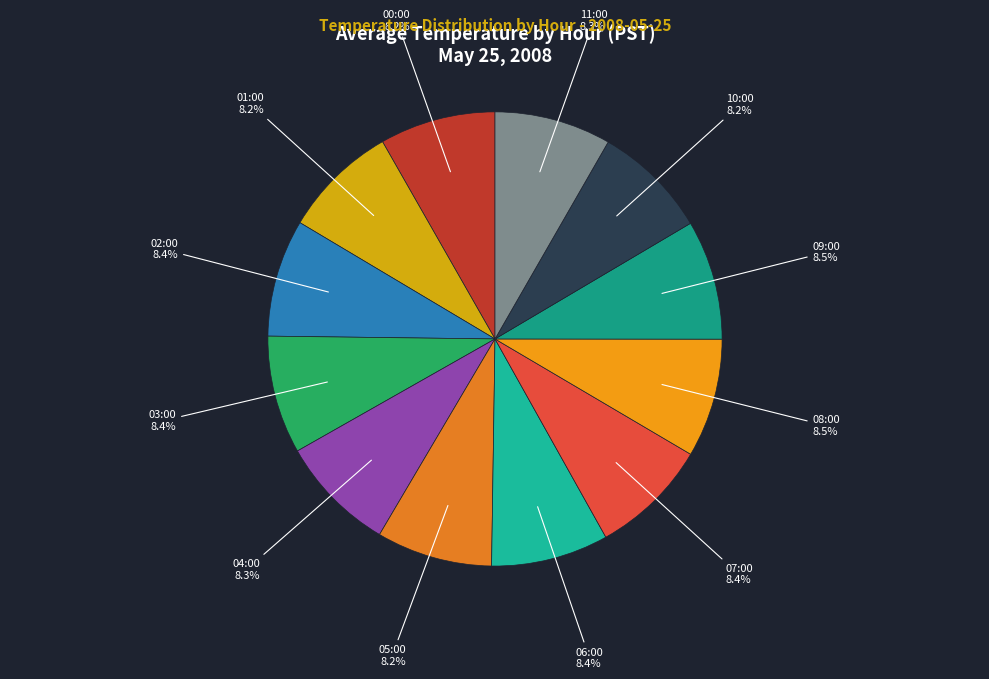

Does any single category account for the majority?

No